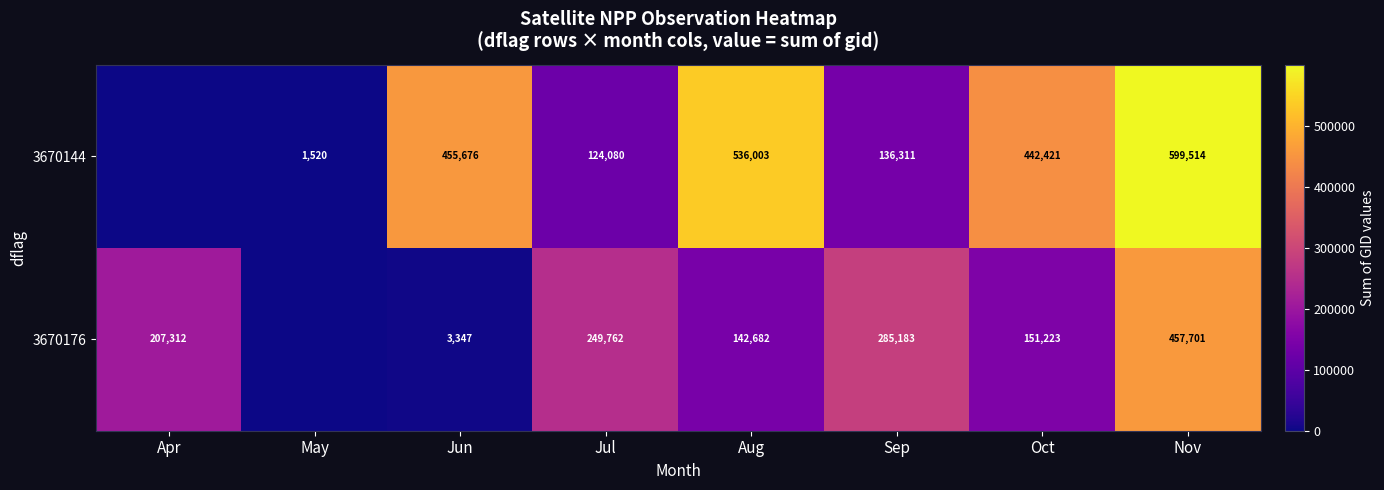

The 3670176 series shows 74633 at Oct. True or false?

False